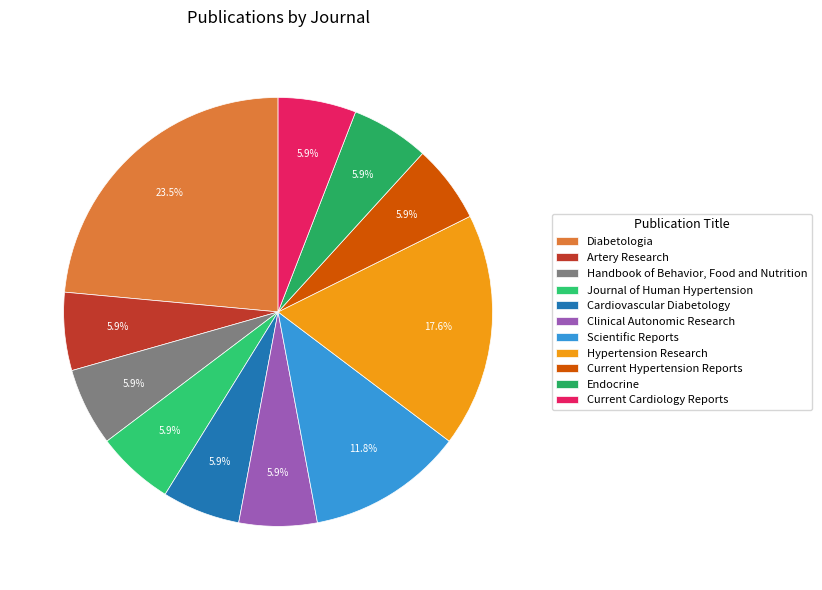

To the nearest percent, what is the difference between the largest and smallest slice percentages?

18%